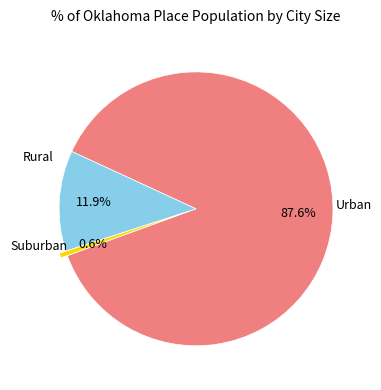

How many slices are in this pie chart?

3